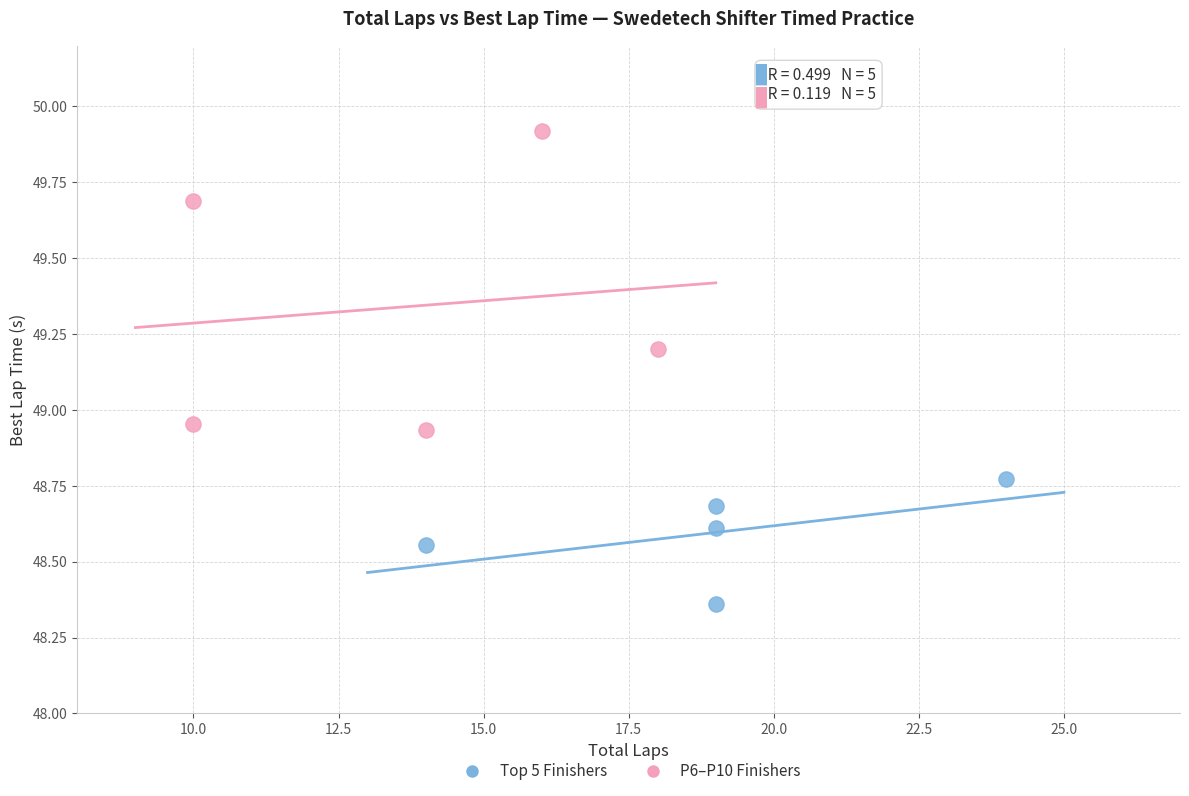

Which series reaches the maximum Y coordinate?

P6–P10 Finishers